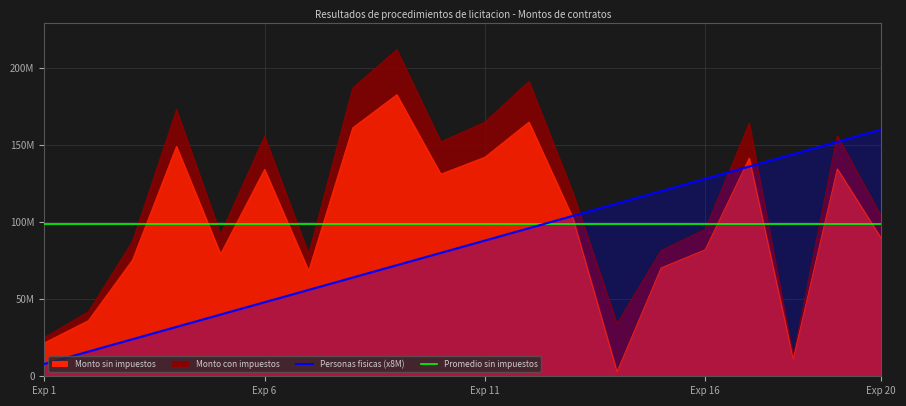

True or false: Monto con impuestos and Monto sin impuestos intersect in this chart.

False